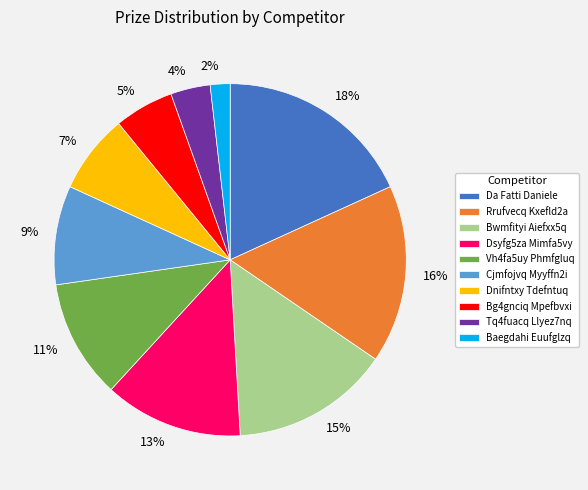

Do 5% and 4% together represent more than half of the pie?

No